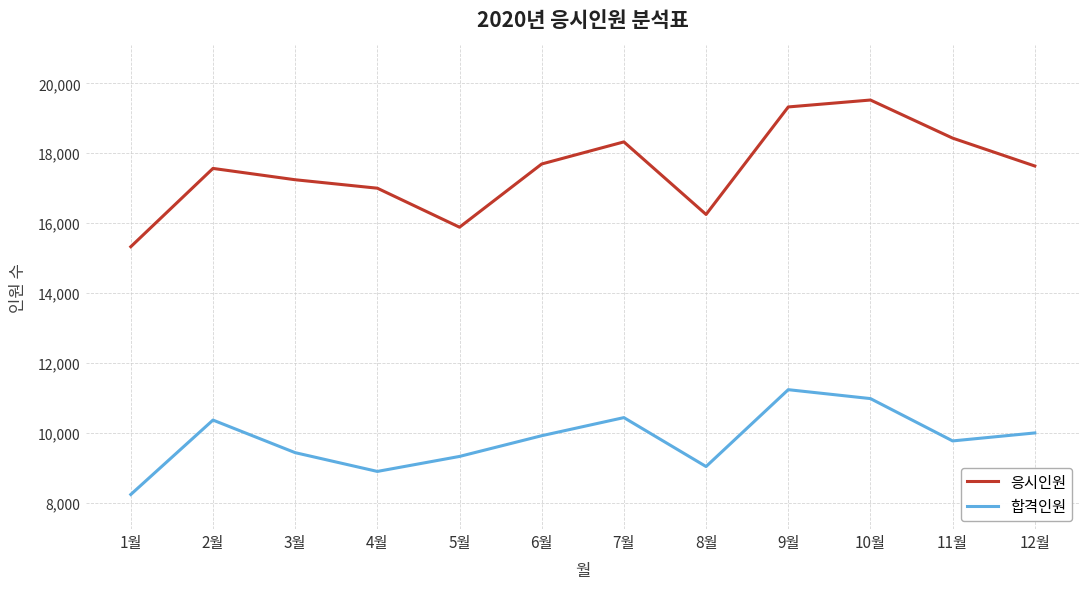

What is the sum of the 합격인원 values at 7월 and 4월?

19330